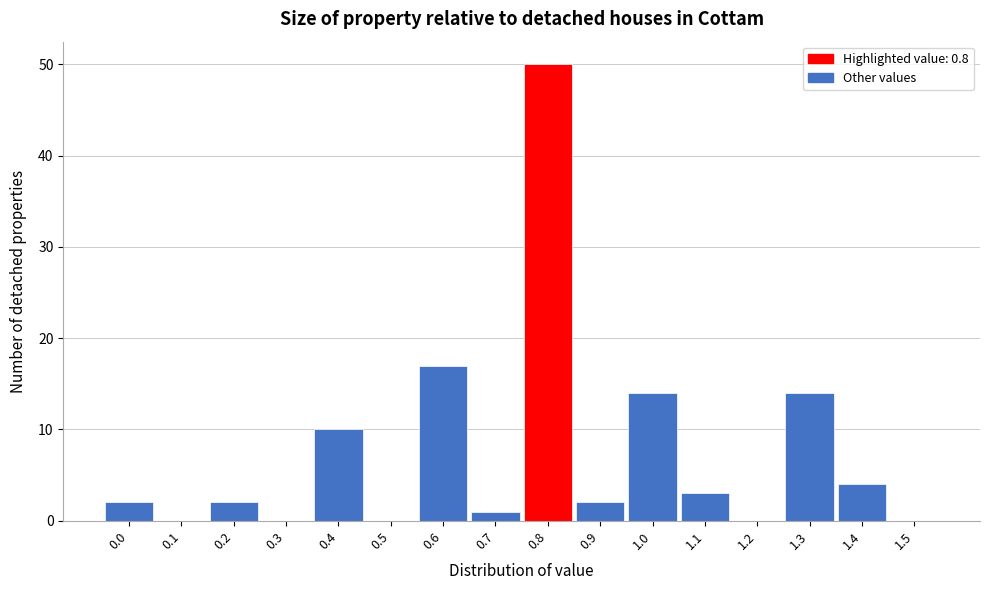

Reading left to right, list every bar in this chart as the range it spans on the x-axis followed by its height. The values are not printed on the chart, so give them approximately, as read against the axis.

-0.05 to 0.05: 2
0.05 to 0.15: 0
0.15 to 0.25: 2
0.25 to 0.35: 0
0.35 to 0.45: 10
0.45 to 0.55: 0
0.55 to 0.65: 17
0.65 to 0.75: 1
0.75 to 0.85: 50
0.85 to 0.95: 2
0.95 to 1.05: 14
1.05 to 1.15: 3
1.15 to 1.25: 0
1.25 to 1.35: 14
1.35 to 1.45: 4
1.45 to 1.55: 0